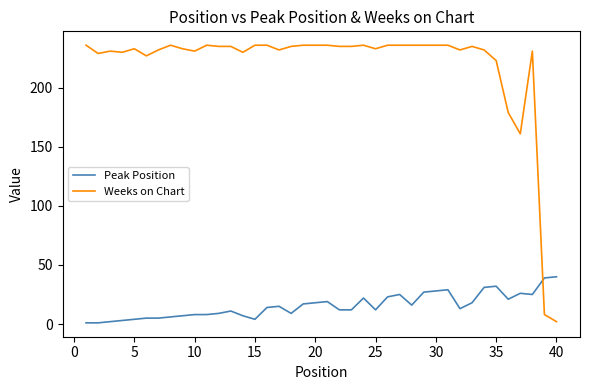

Rank the series by their average value, from lowest to highest.

Peak Position, Weeks on Chart